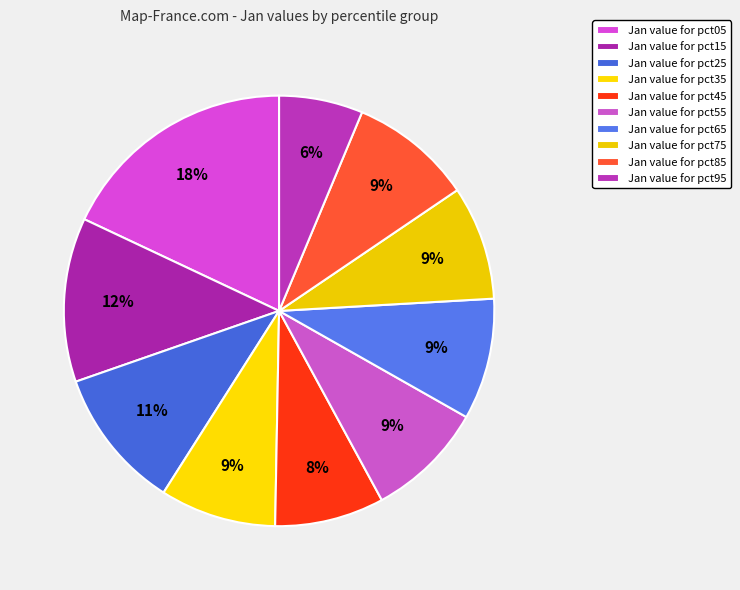

Which slice is the smallest?

pct95